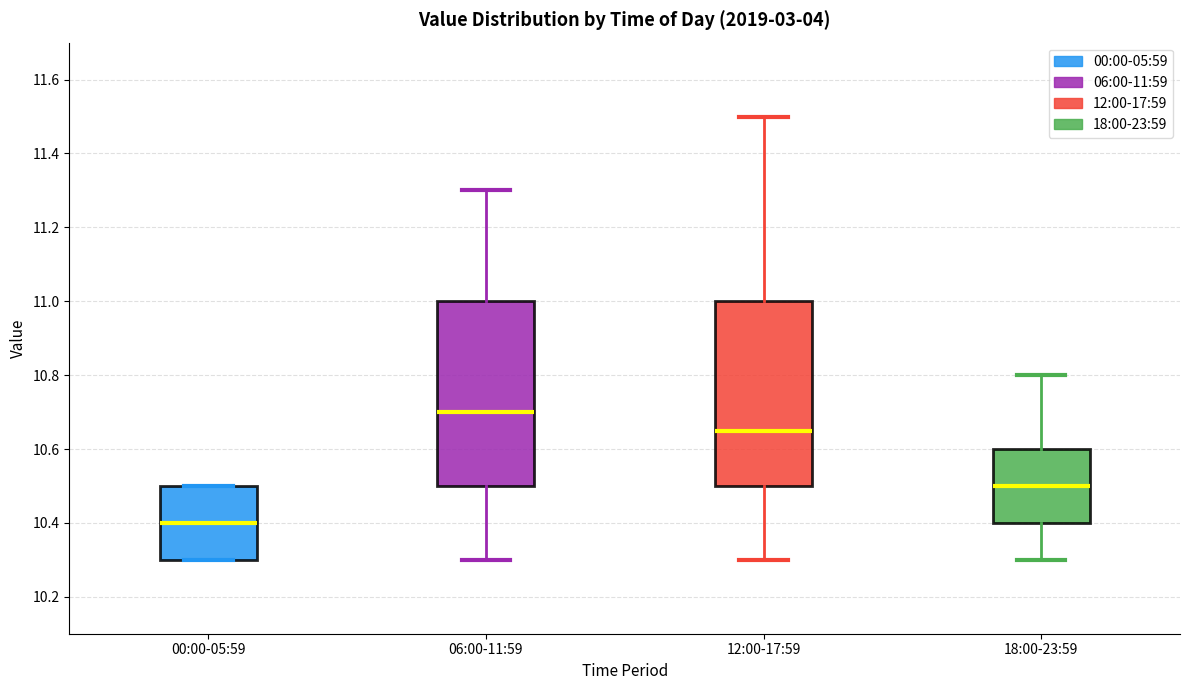

Which box's median line is the highest?

06:00-11:59